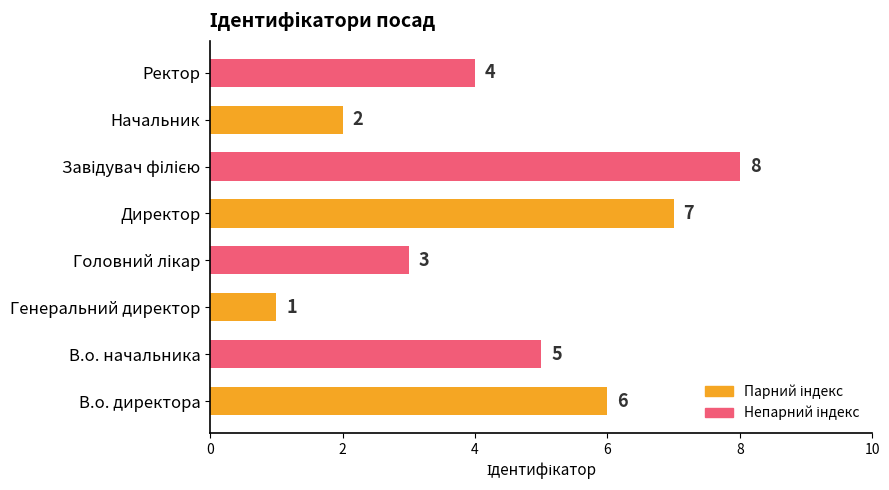

Reading bottom to top, extract all data points from this chart.

6	5	1	3	7	8	2	4